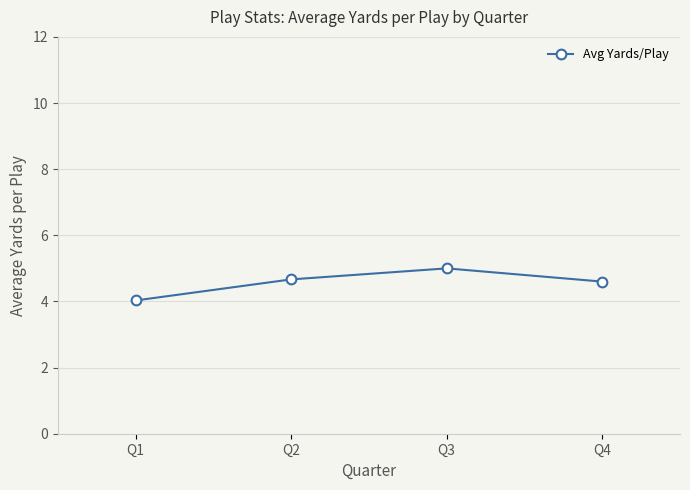

What is the sum of all values?

18.3